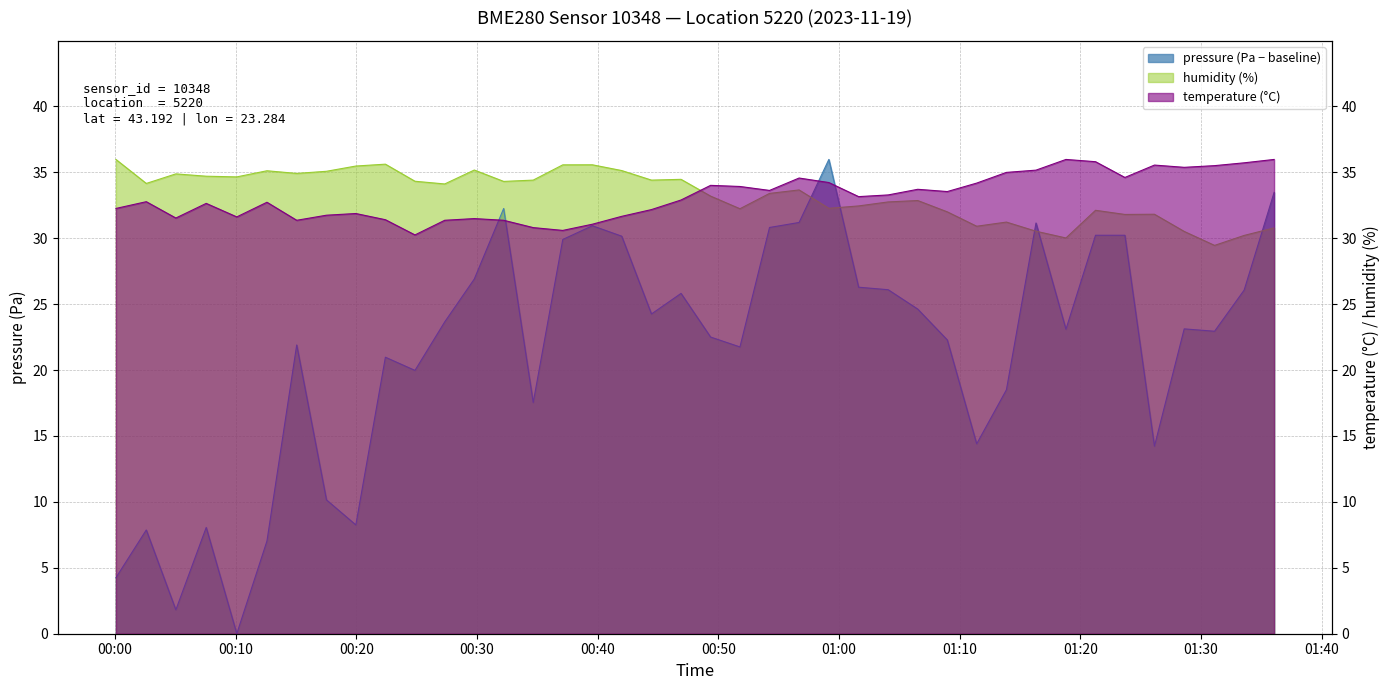

What is the label of the 28th point from the right?

2023-11-19T00:29:47